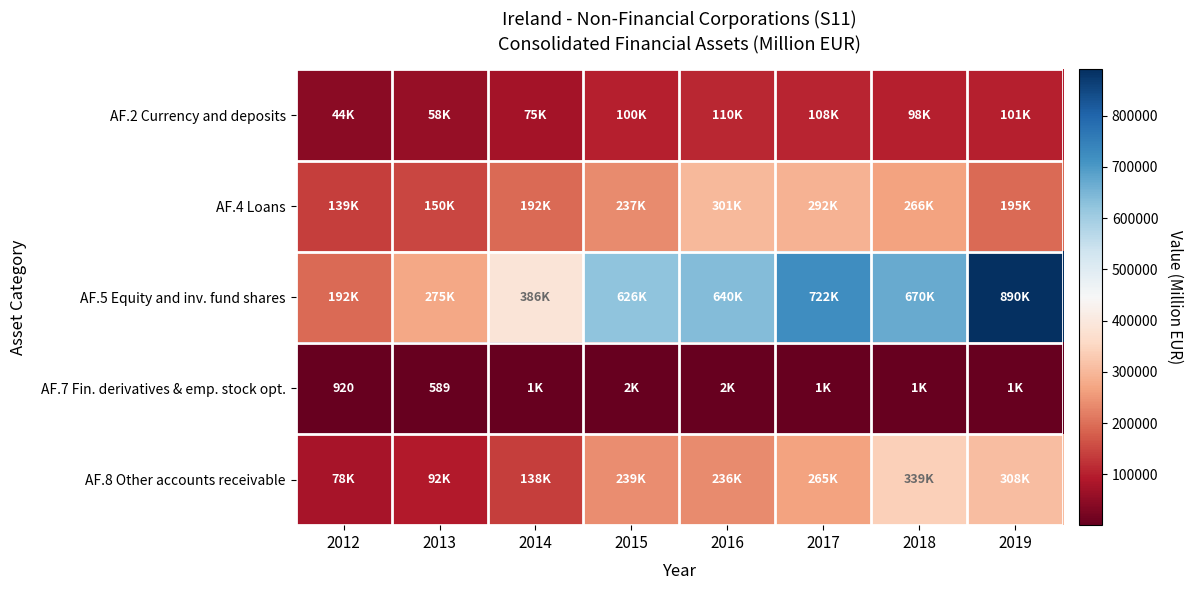

Count the number of data series in this chart.

5